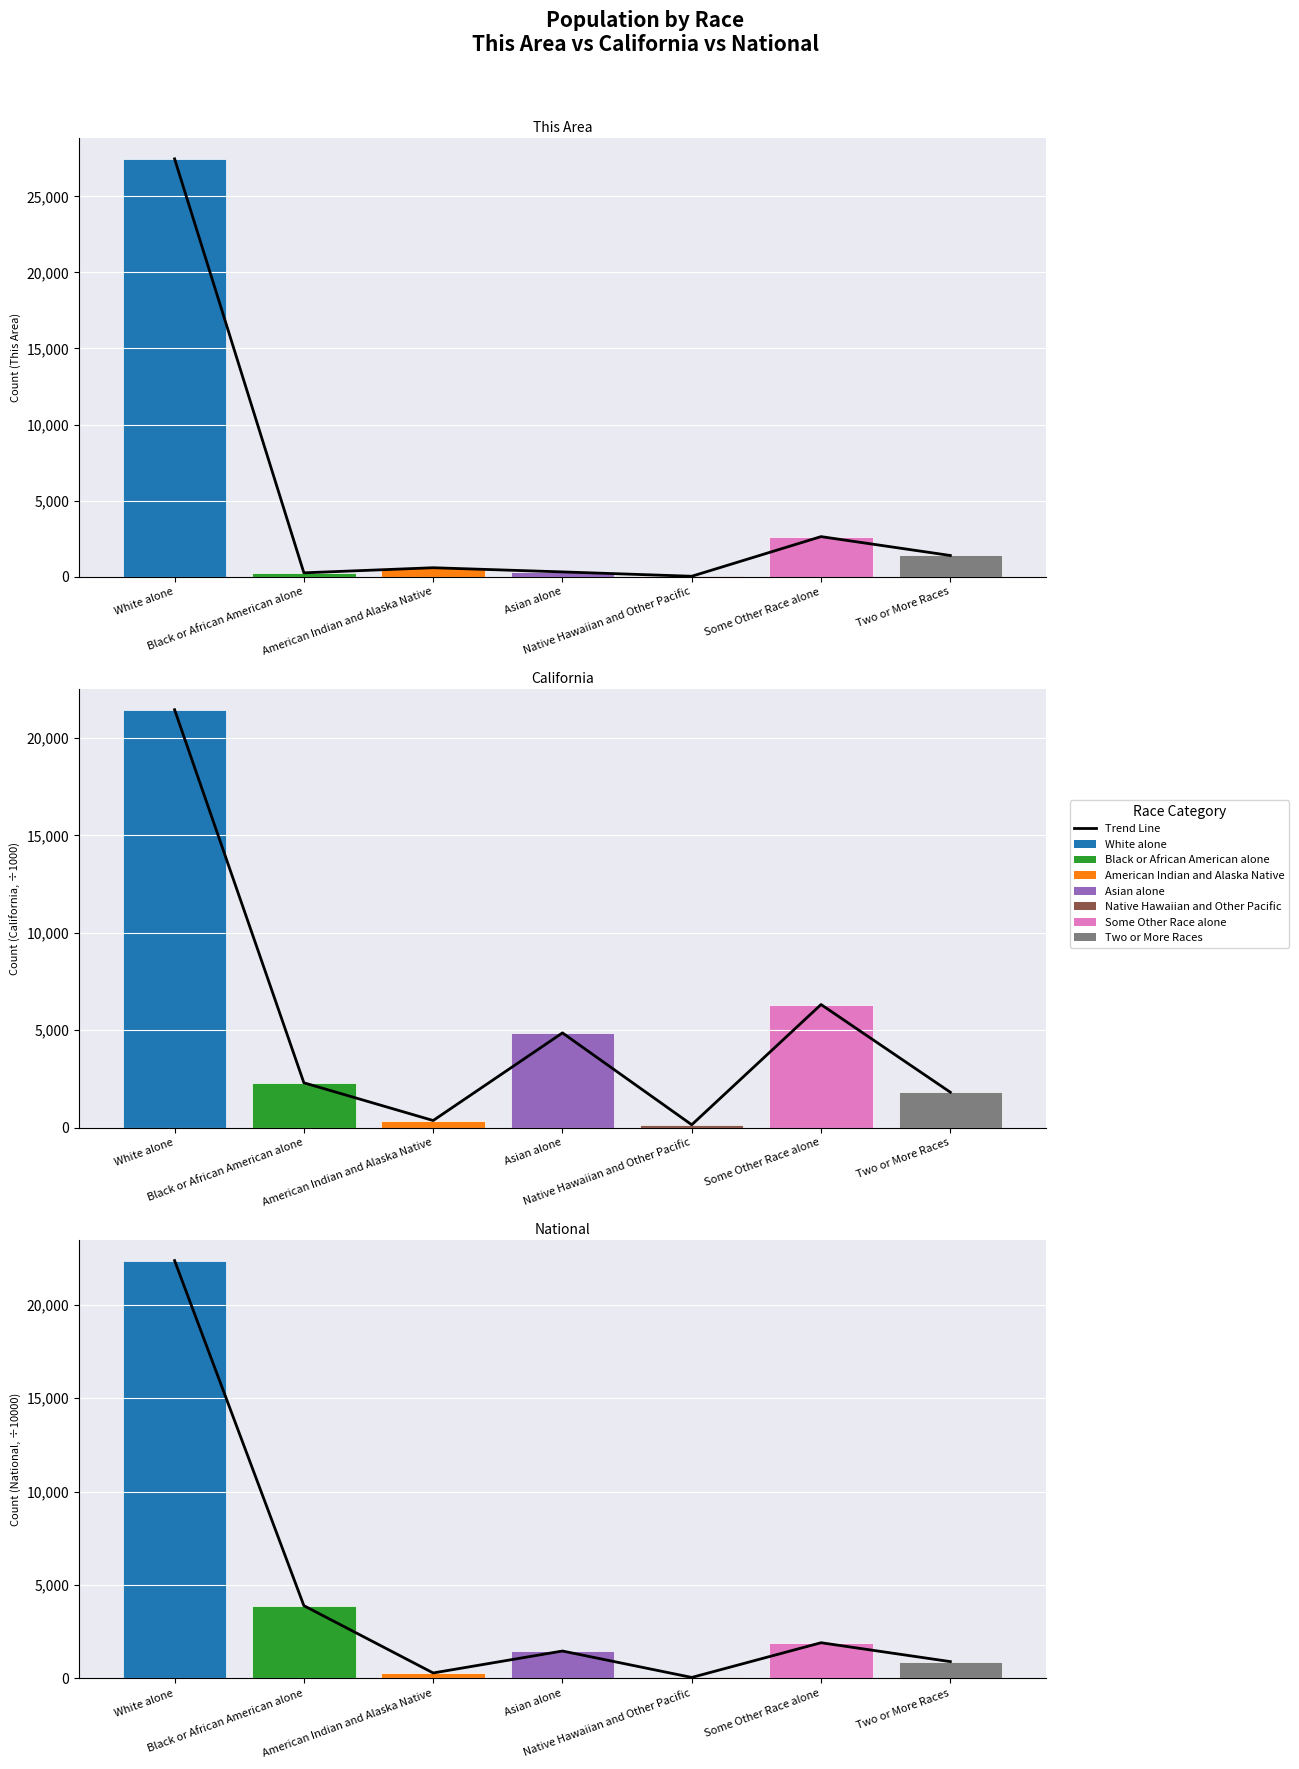

The chart shows a value of 440 at Asian alone. True or false?

False